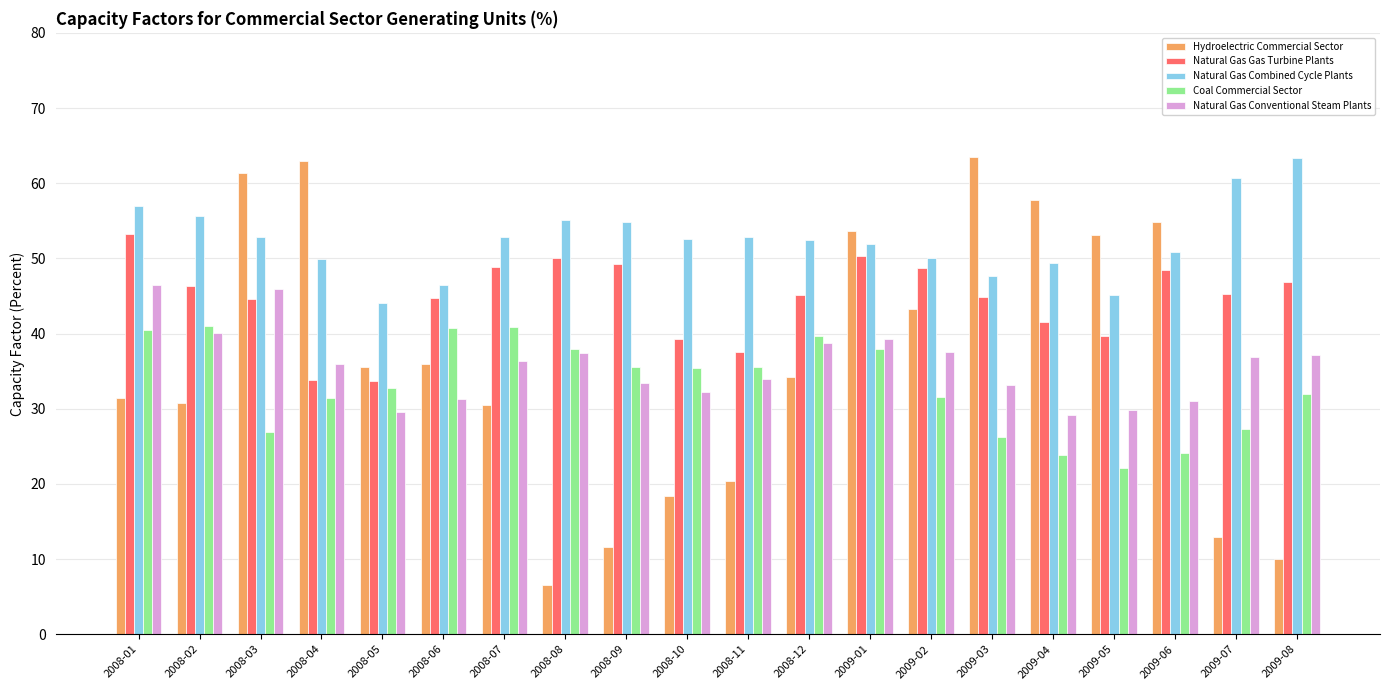

Is it true that Coal Commercial Sector equals 52.9 at 2009-02?

False